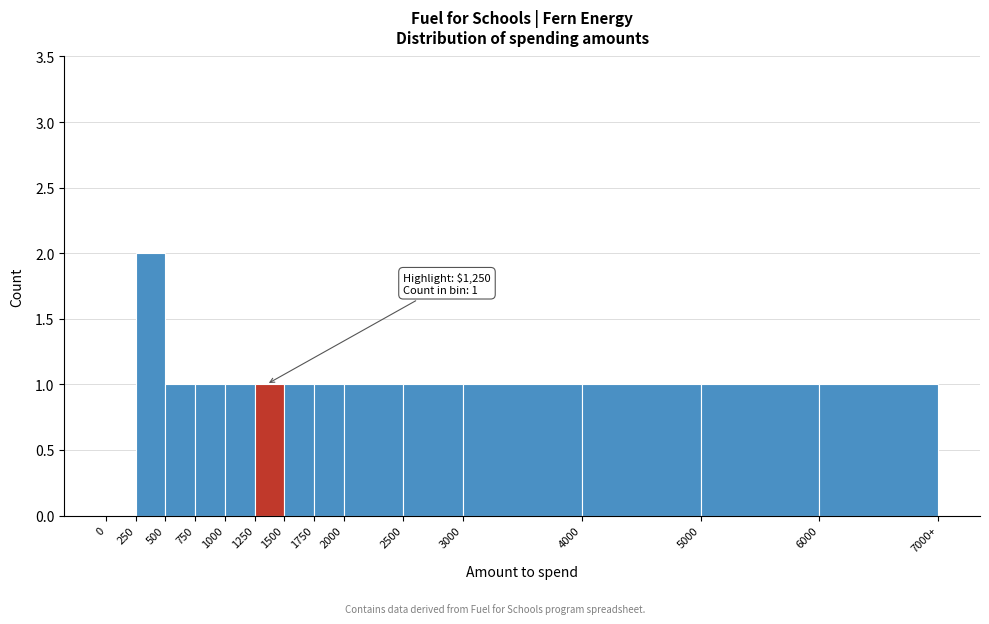

Reading left to right, transcribe all the data shown in this chart.

0=0	250=2	500=1	750=1	1000=1	1250=1	1500=1	1750=1	2000=1	2500=1	3000=1	4000=1	5000=1	6000=1